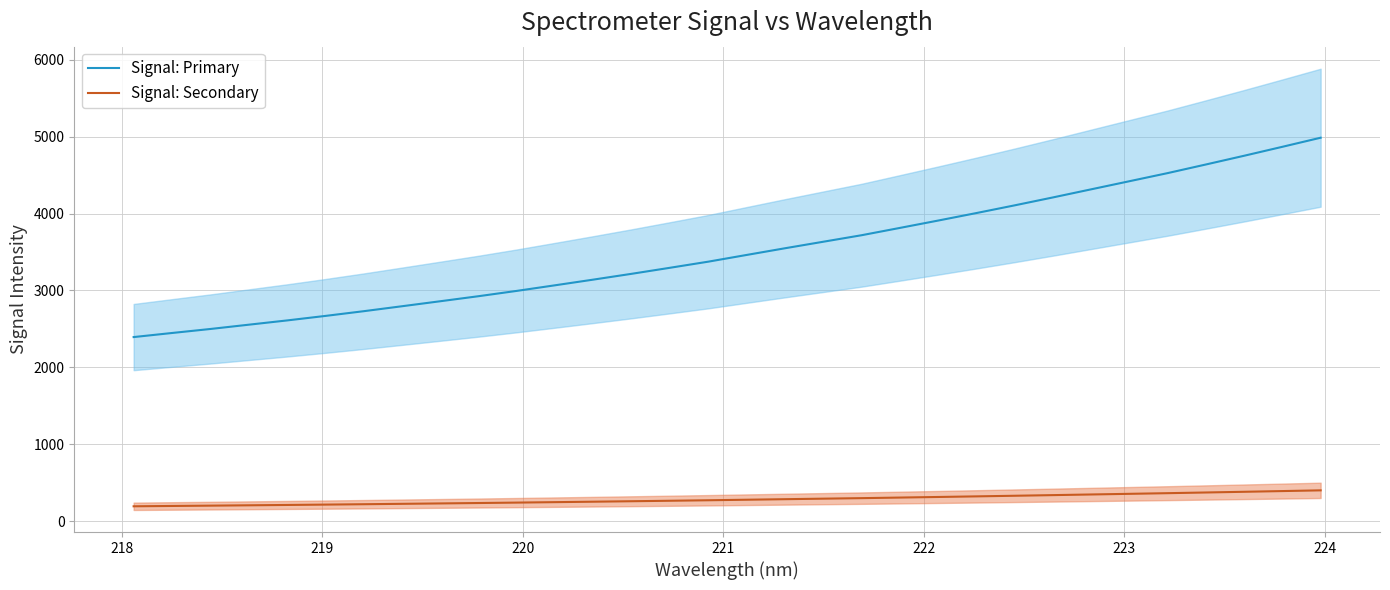

What is the highest value of the Signal: Primary series?

4987.3